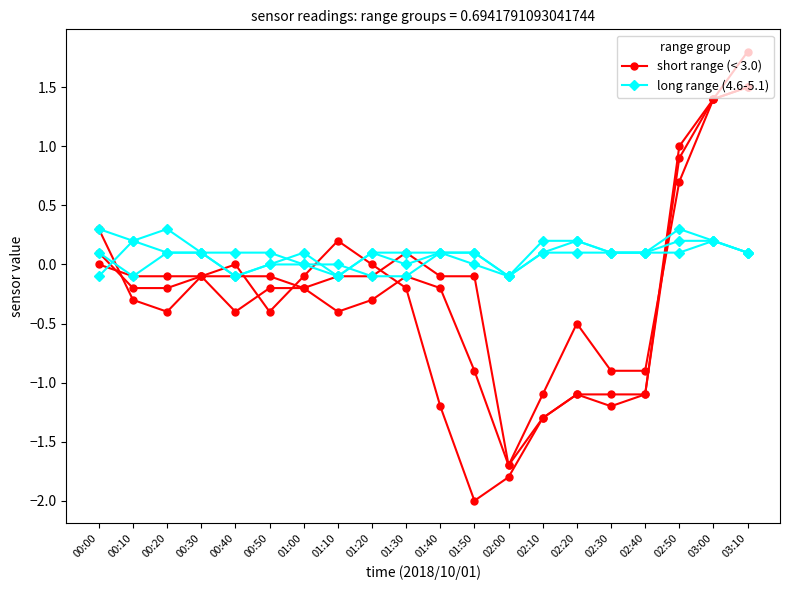

Reading left to right, extract all data points from this chart.

short range (< 3.0): 00:00=0.3	00:10=-0.3	00:20=-0.4	00:30=-0.1	00:40=0.0	00:50=-0.4	01:00=-0.1	01:10=0.2	01:20=0.0	01:30=-0.2	01:40=-1.2	01:50=-2.0	02:00=-1.8	02:10=-1.3	02:20=-1.1	02:30=-1.2	02:40=-1.1	02:50=1.0	03:00=1.4	03:10=1.8
long range (4.6-5.1): 00:00=-0.1	00:10=0.2	00:20=0.3	00:30=0.1	00:40=-0.1	00:50=0.0	01:00=0.0	01:10=-0.1	01:20=0.1	01:30=0.1	01:40=0.1	01:50=0.1	02:00=-0.1	02:10=0.1	02:20=0.2	02:30=0.1	02:40=0.1	02:50=0.2	03:00=0.2	03:10=0.1